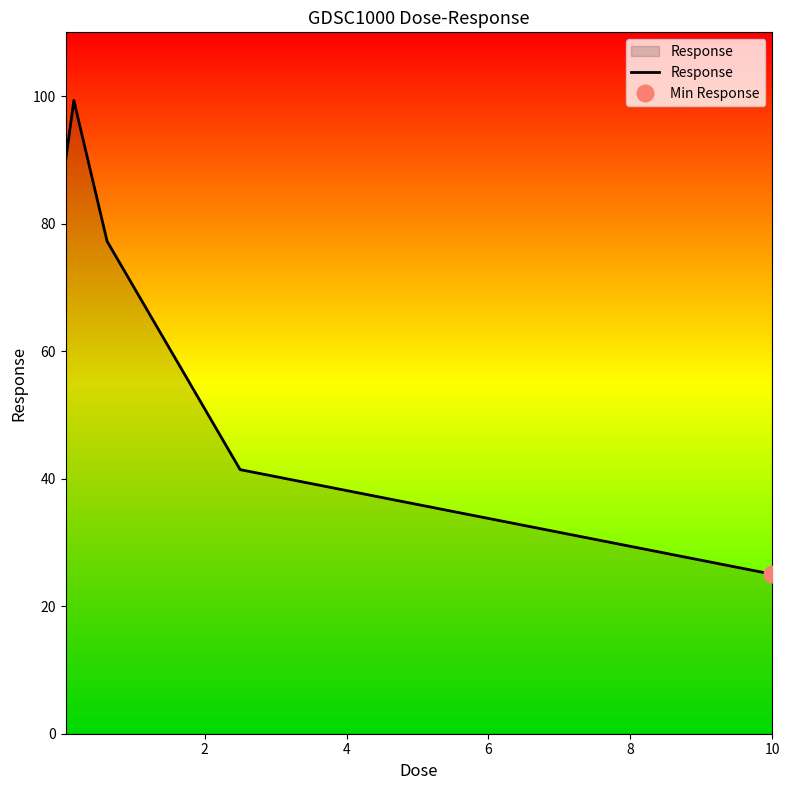

What is the lowest value of the Response series?

25.0